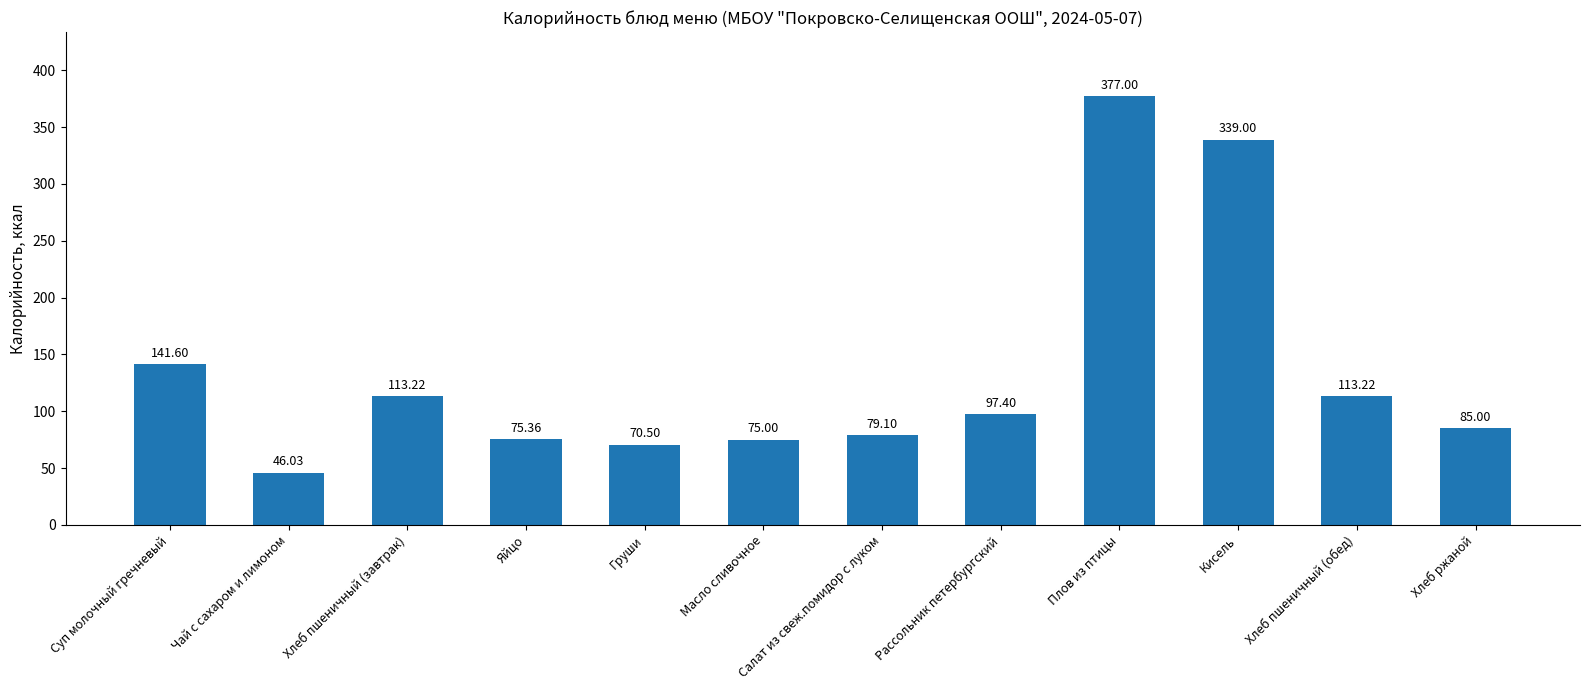

Approximately how many times larger is the value at Масло сливочное compared to Салат из свеж.помидор с луком?

0.9